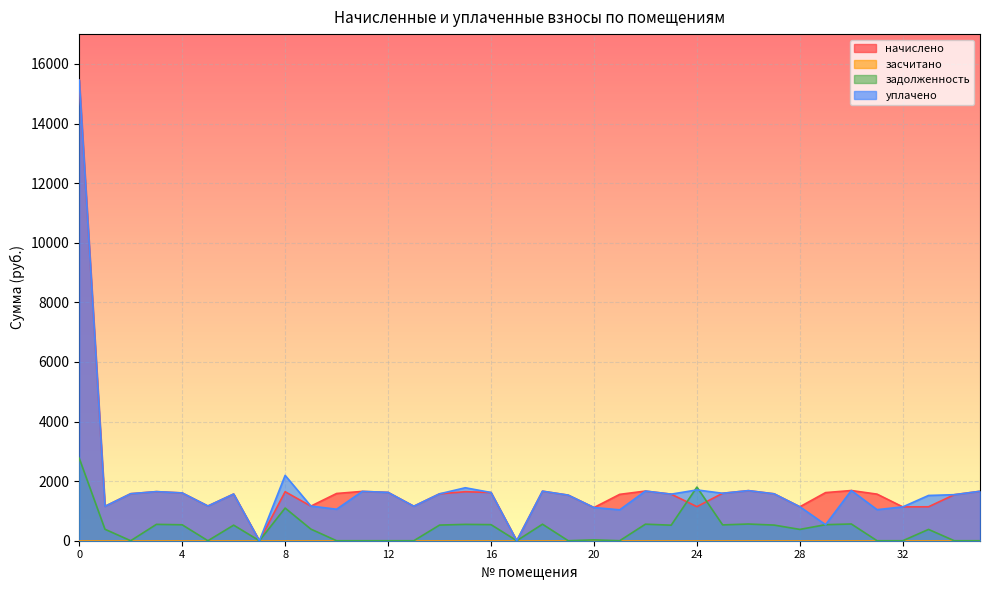

After their last crossing, which series has the higher values: уплачено or задолженность?

уплачено